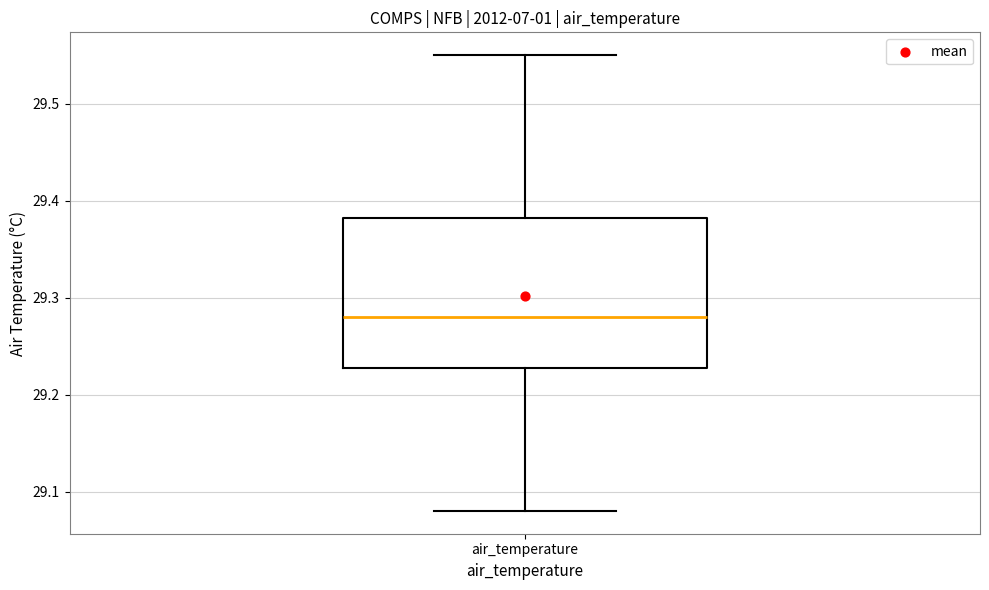

Transcribe this box plot: give where the median line is, the range the box spans, and where the two whiskers end, as read against the y-axis. The values are not printed on the chart, so give them approximately, as read against the axis.

median 29.28, box 29.23 to 29.38, whiskers 29.08 to 29.55